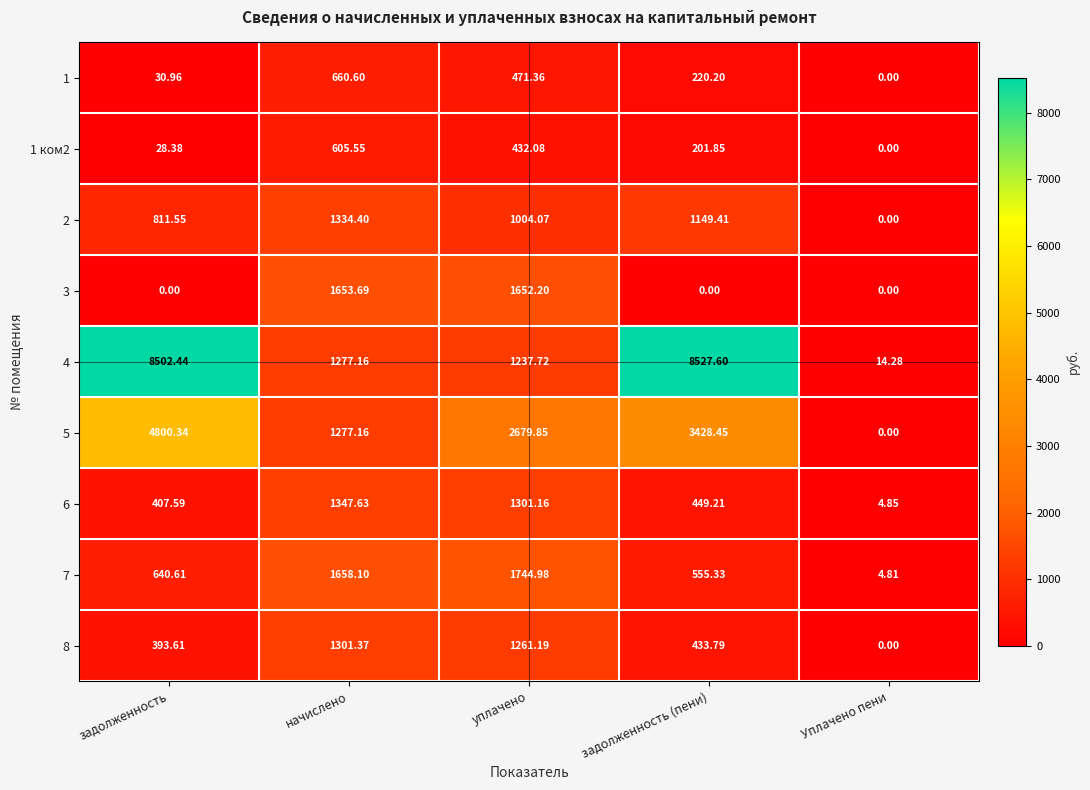

What is the total value across all series at Уплачено пени?

23.9